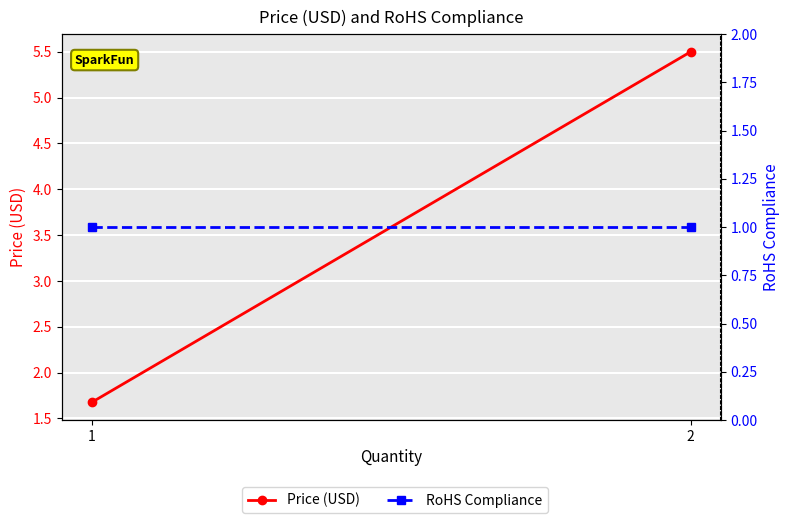

The value of RoHS Compliance at 1 is 1.5. True or false?

False